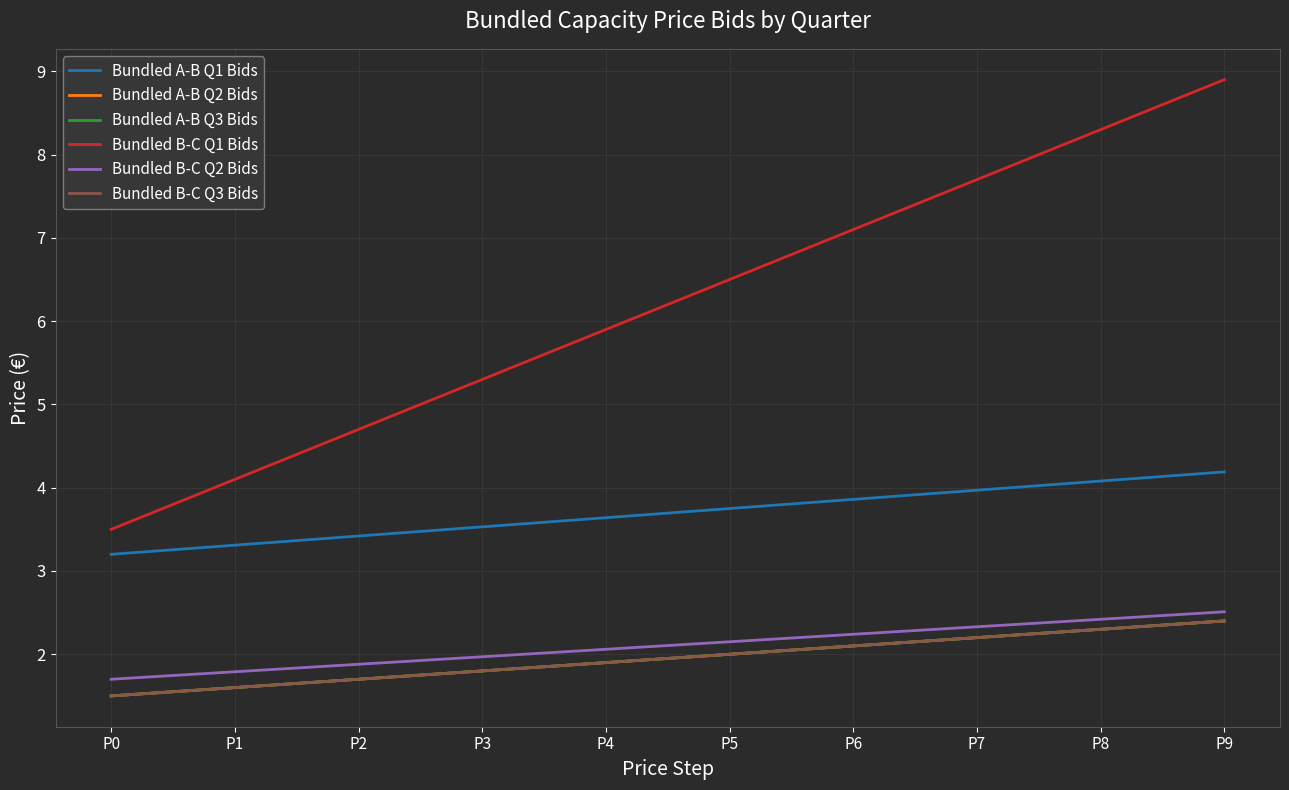

What is the sum of all Bundled A-B Q2 Bids values?

19.5